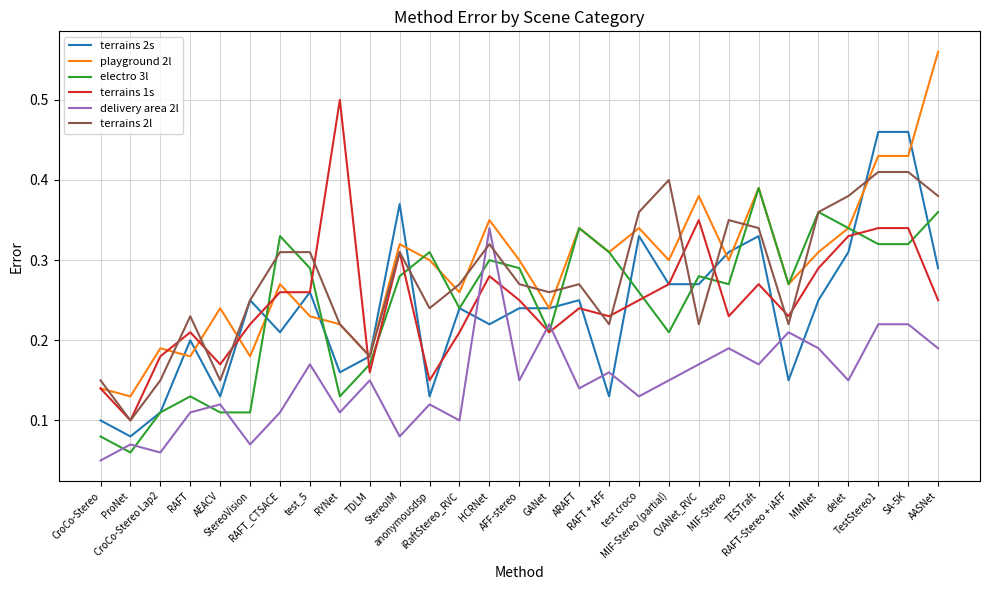

True or false: delivery area 2l and playground 2l cross at least once.

False